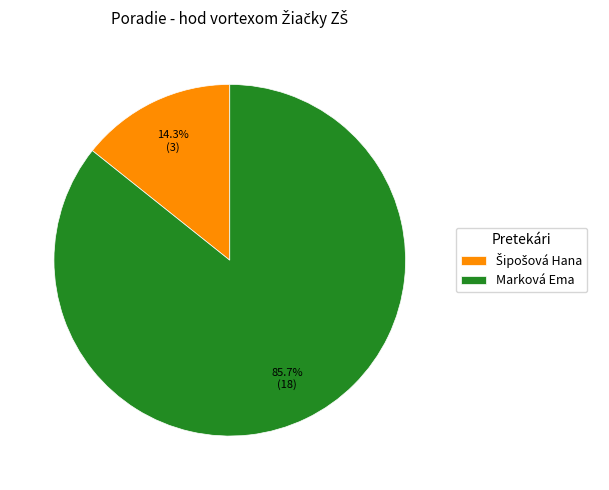

How much of the chart is everything except Marková Ema?

14.3%